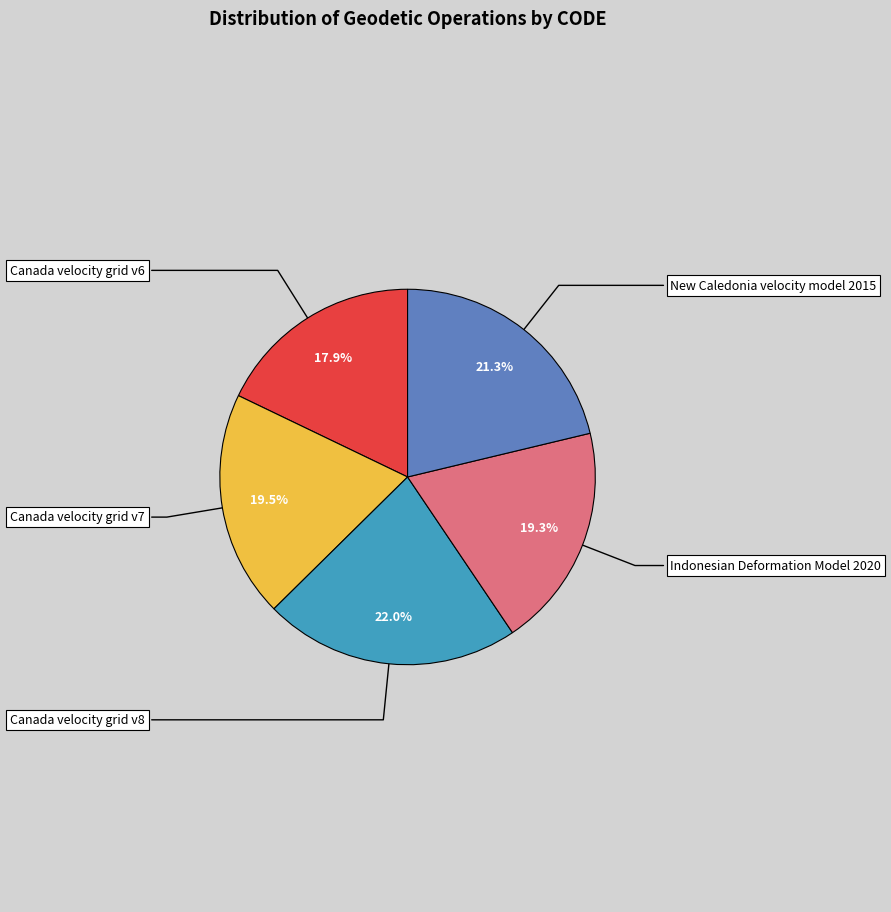

Combined, do New Caledonia velocity model 2015 and Canada velocity grid v6 account for over 50%?

No